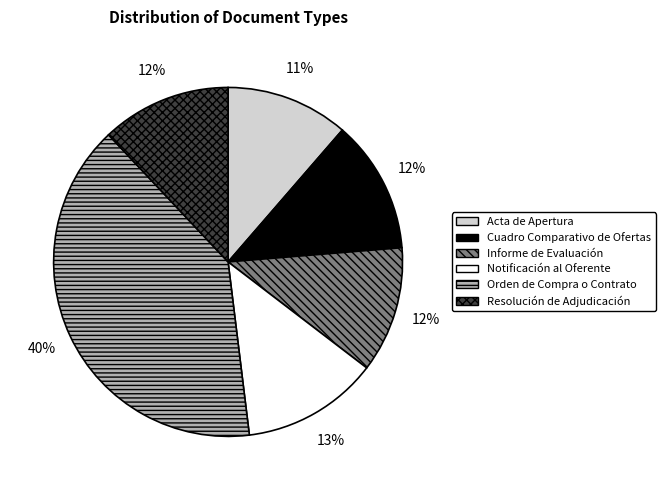

Is there a majority slice in this chart?

No